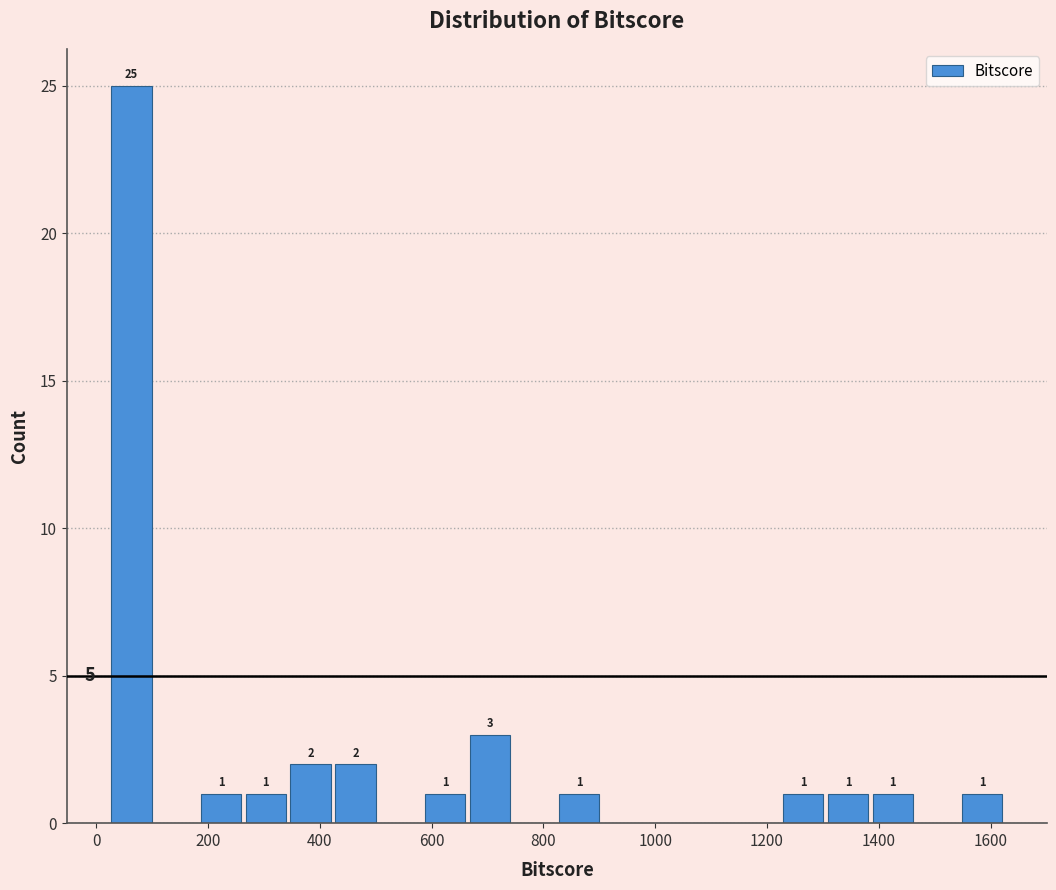

Over which range of the x-axis is the bar tallest?

20 to 100